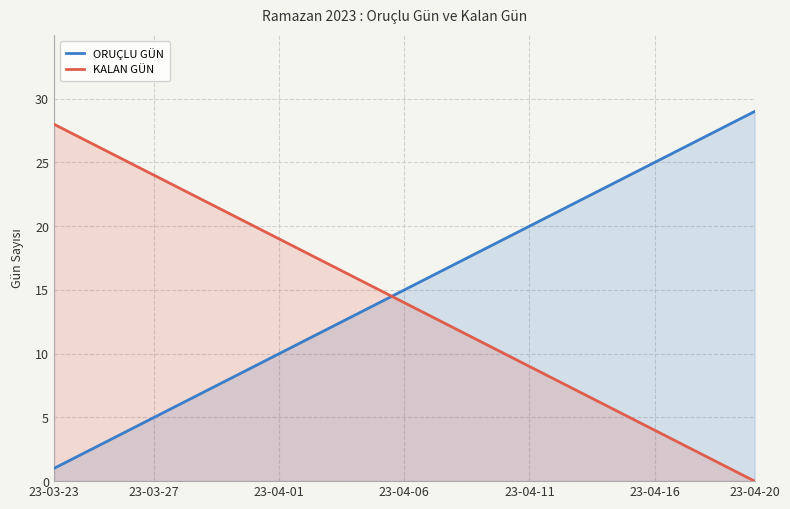

Between 17 and 27, which series saw the biggest shift?

ORUÇLU GÜN